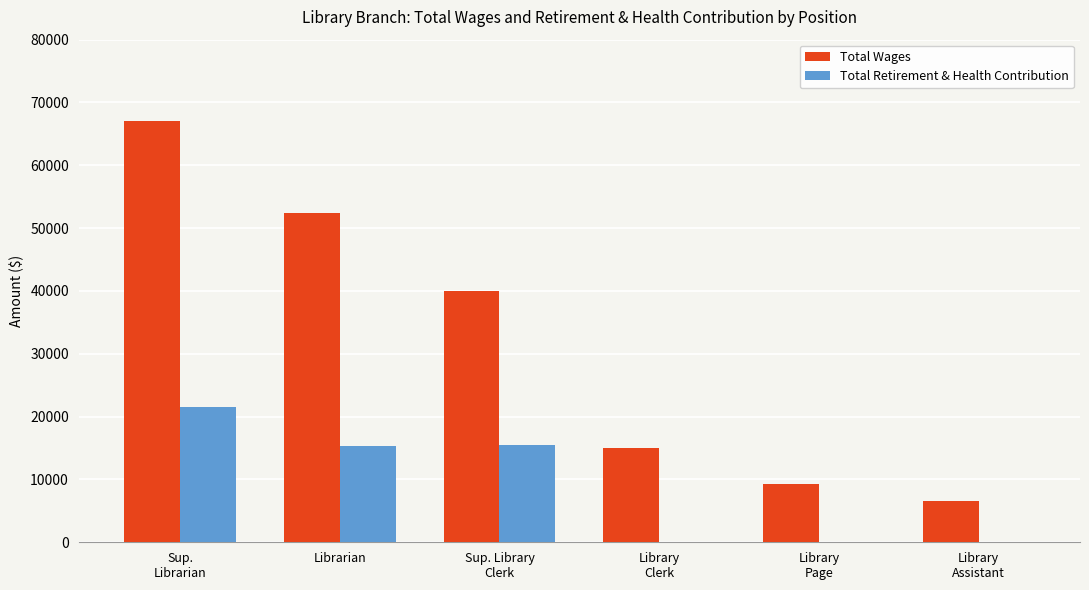

What is the greatest value displayed?

67119.0